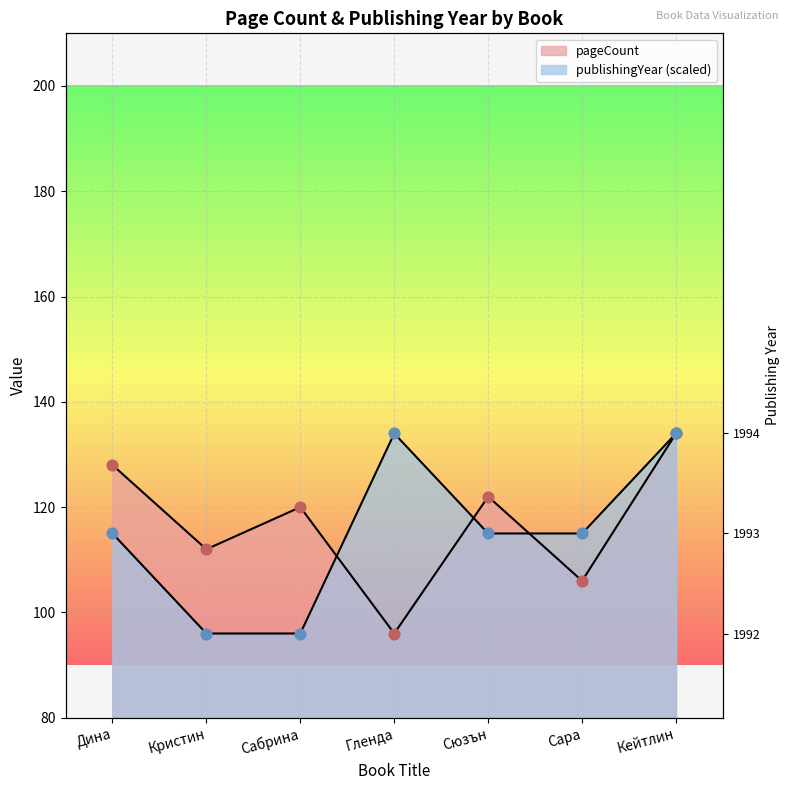

Which series contains the lowest Y value?

pageCount